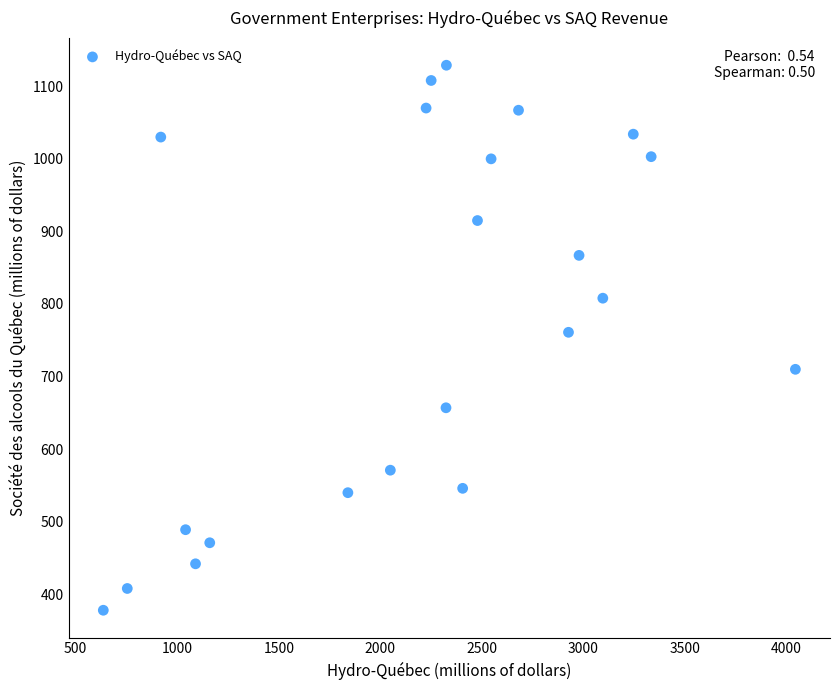

What is the range of Y values (max minus min)?

751